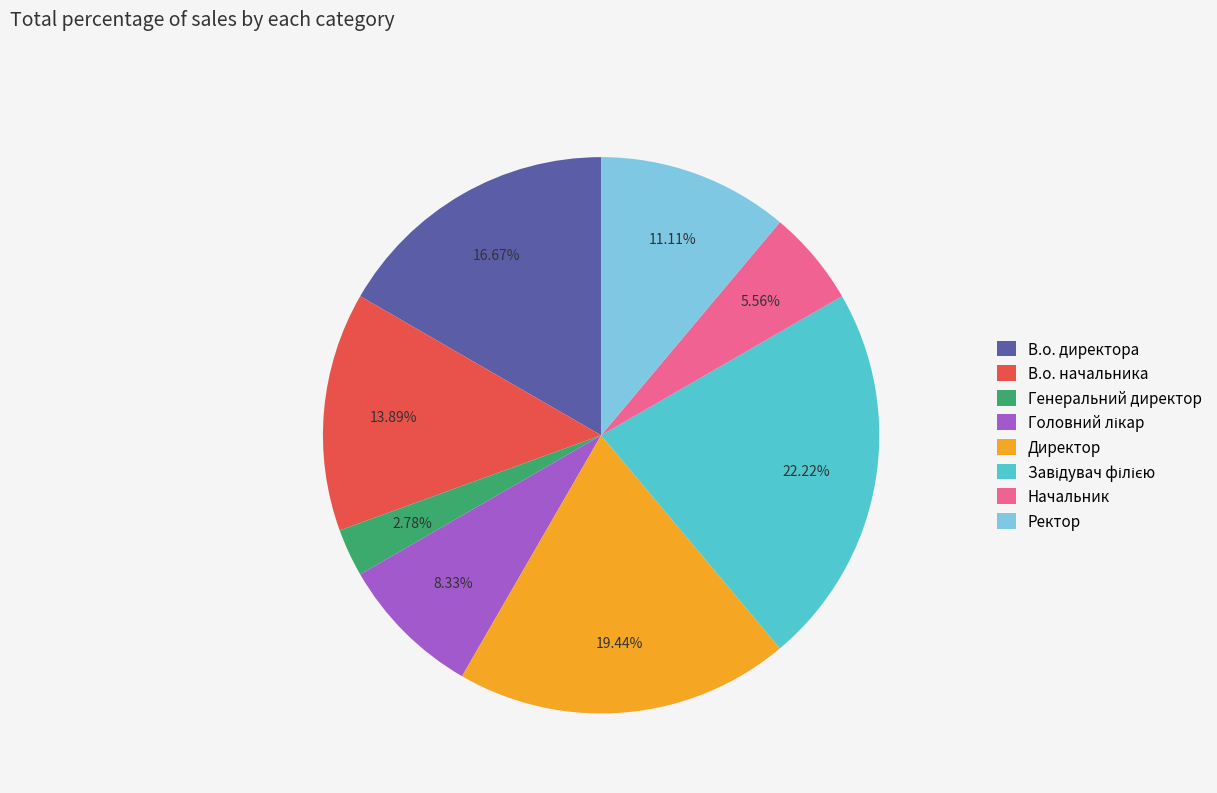

Does Ректор represent more than half of the total?

No